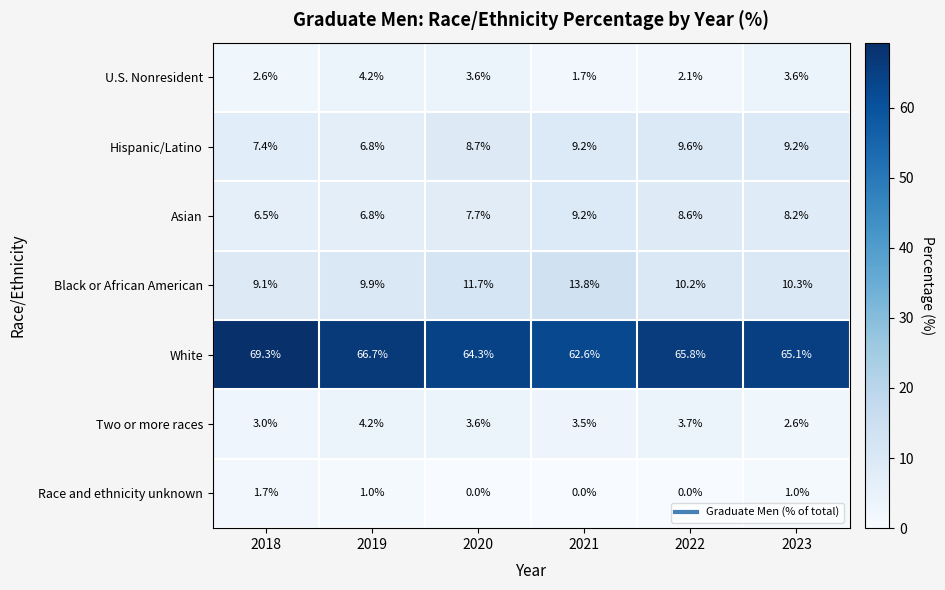

Which series has the largest range (max minus min)?

White